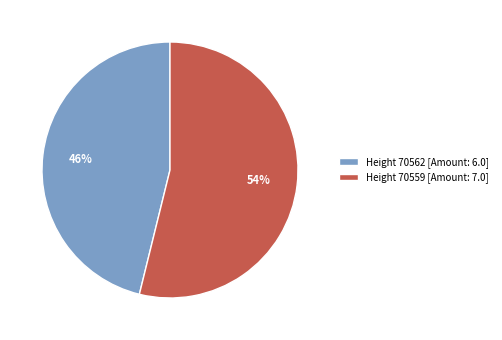

Approximately how many times larger is the value at Height 70559 [Amount: 7.0] compared to Height 70562 [Amount: 6.0]?

1.2